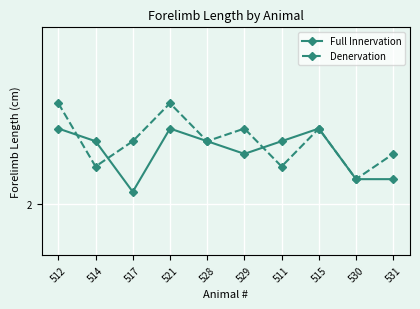

What is the difference between the maximum and minimum values in the Denervation series?

0.3